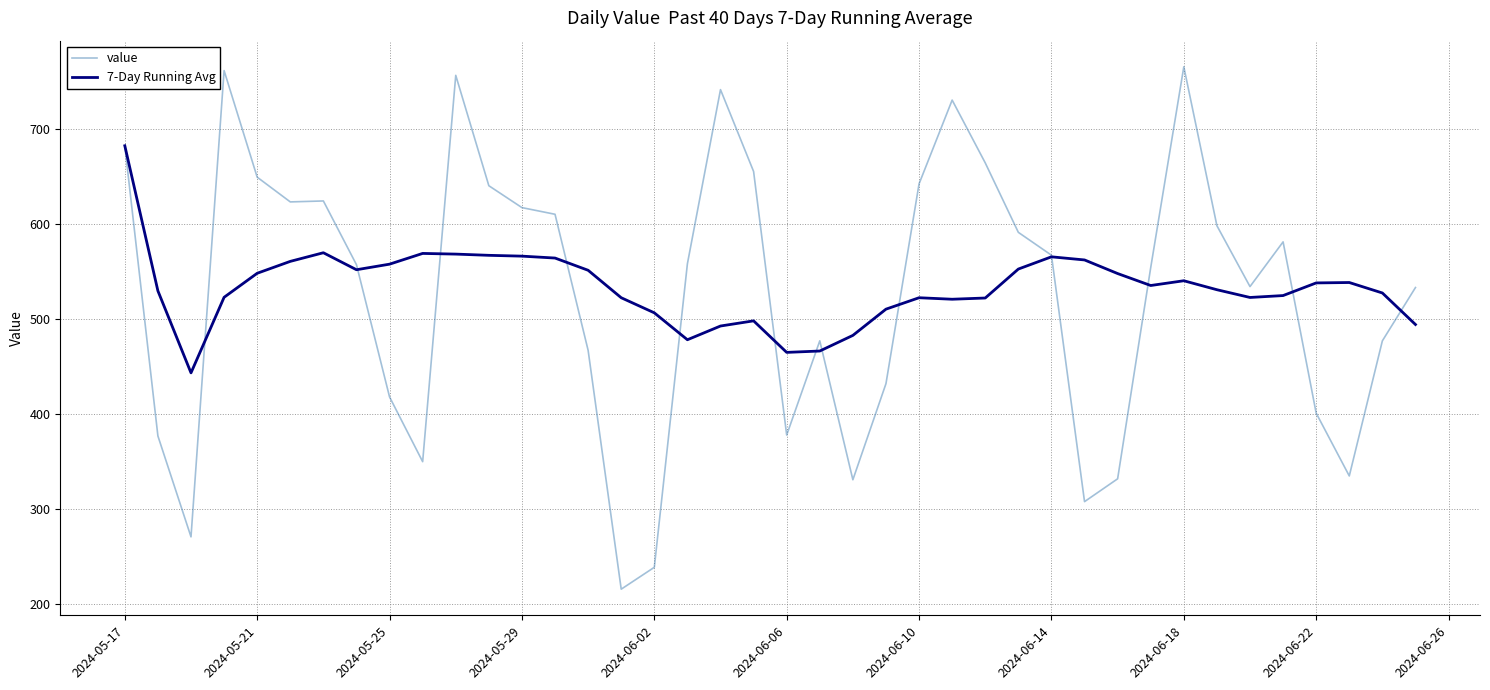

Which series has the largest range (max minus min)?

value